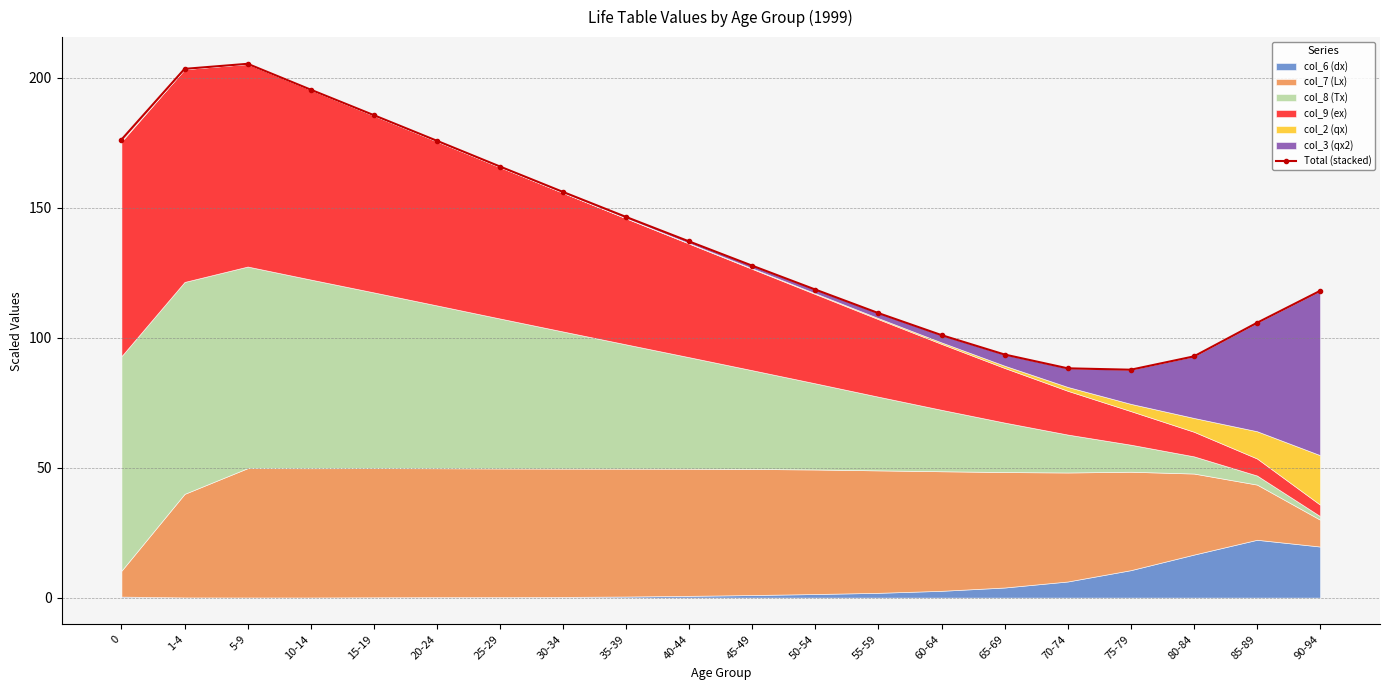

What is the ratio of the value at 20-24 to the value at 55-59?

1.6